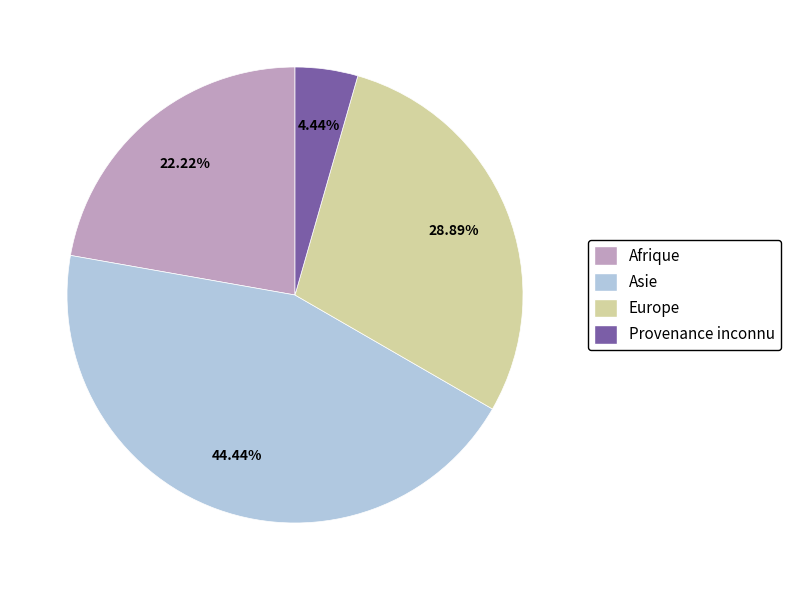

Is Asie the majority of the pie?

No